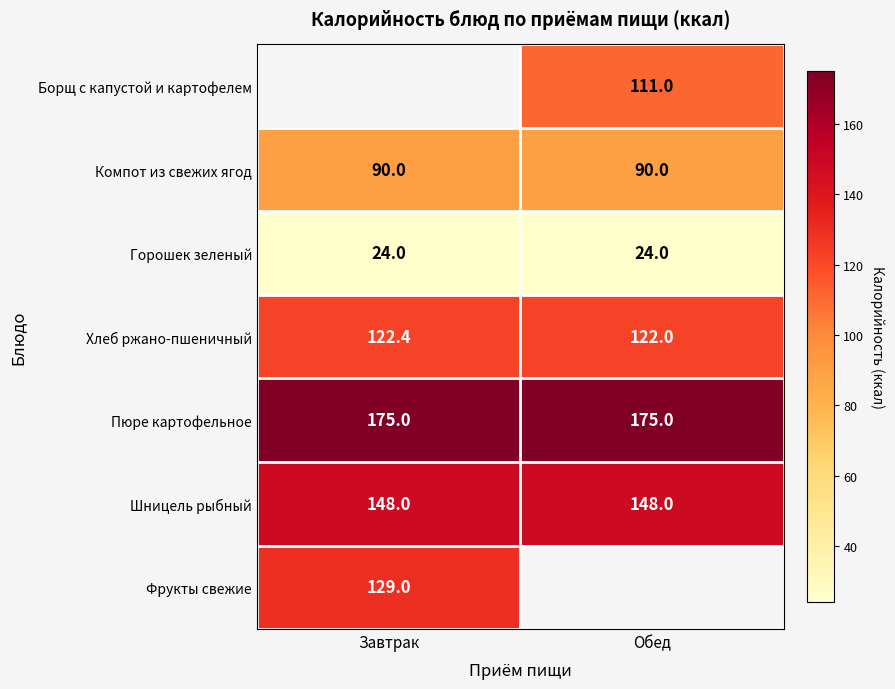

The value of Шницель рыбный at Завтрак is 88.4. True or false?

False